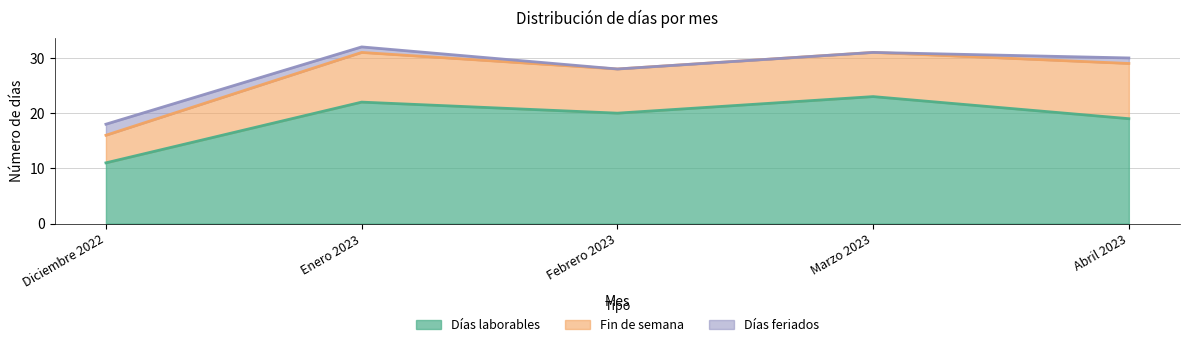

In Días laborables, how many points are lower than both neighbors (excluding endpoints)?

1